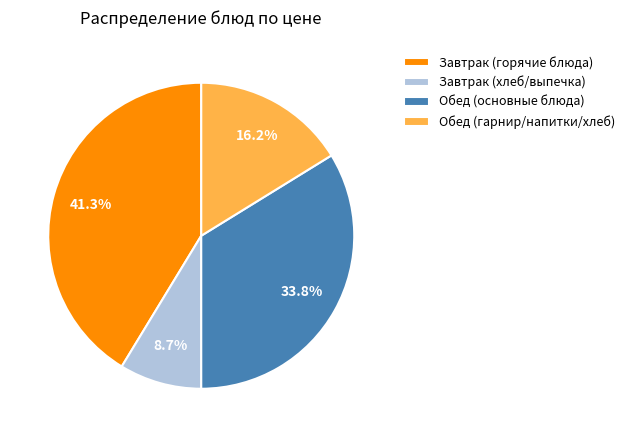

Which has a higher value, Завтрак (хлеб/выпечка) or Завтрак (горячие блюда)?

Завтрак (горячие блюда)